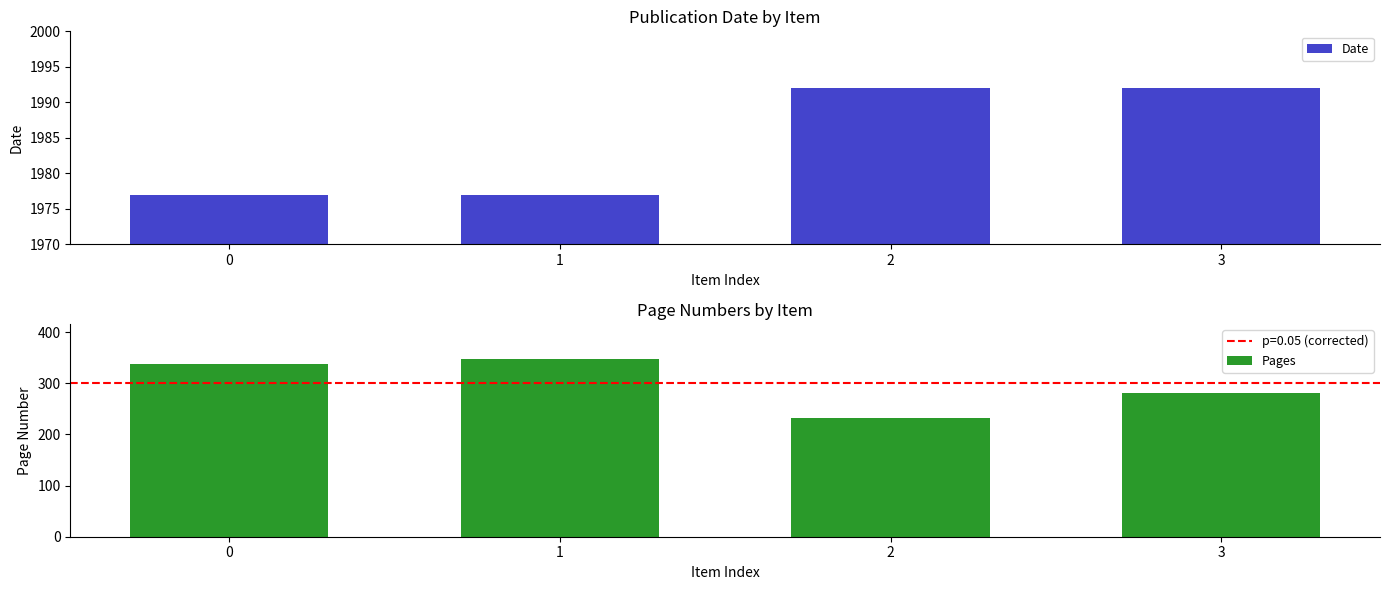

Between 2 and 3, which series saw the biggest shift?

Pages